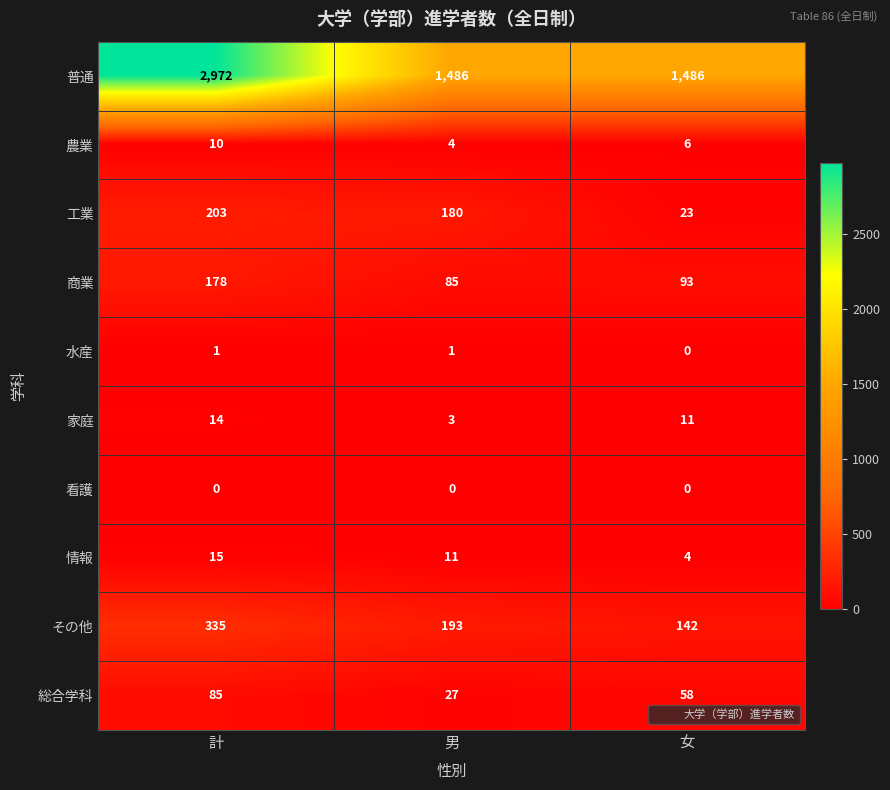

What is the maximum value shown in the chart?

2972